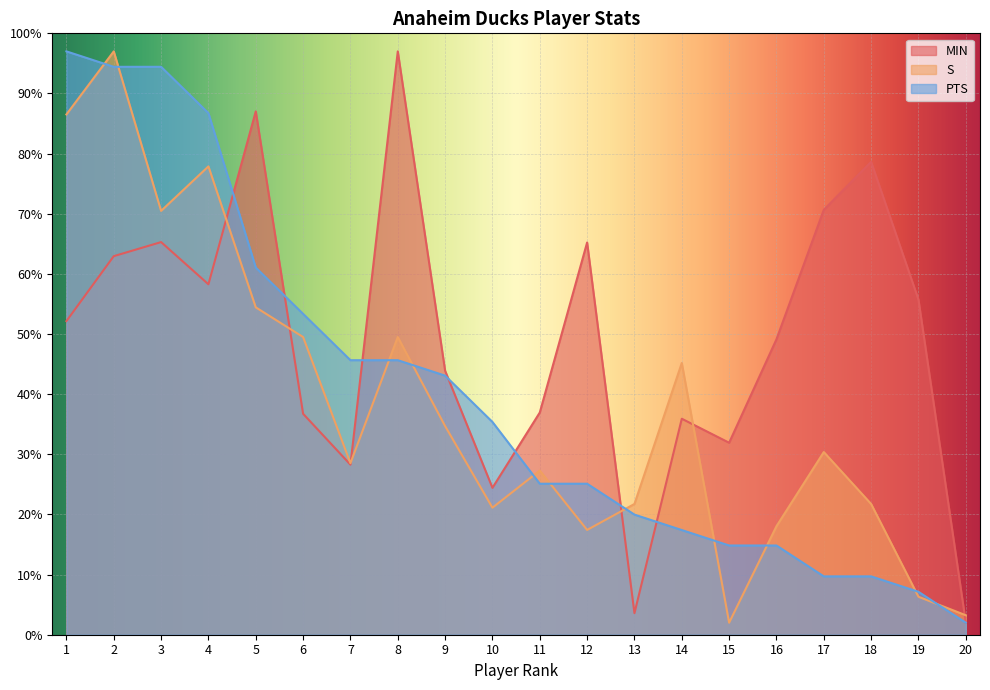

What is the smallest value displayed?

2.0